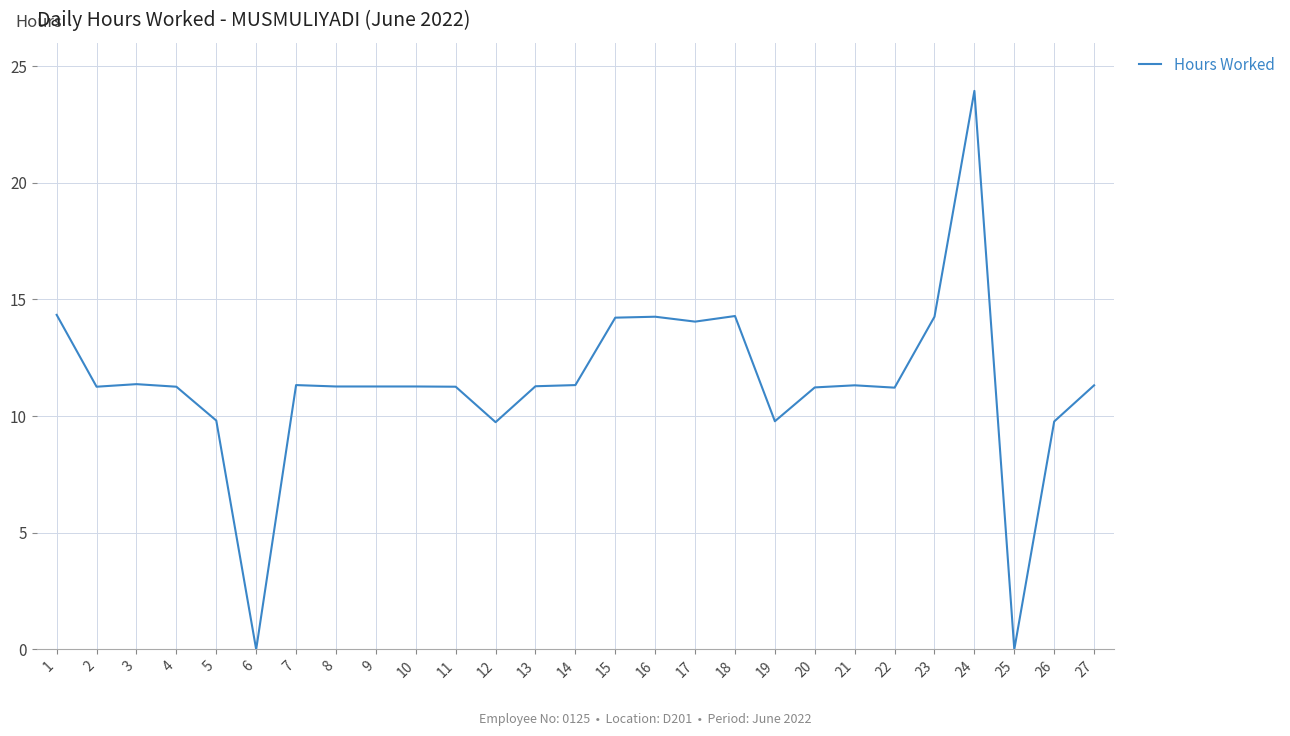

Read the value at 1.

14.3